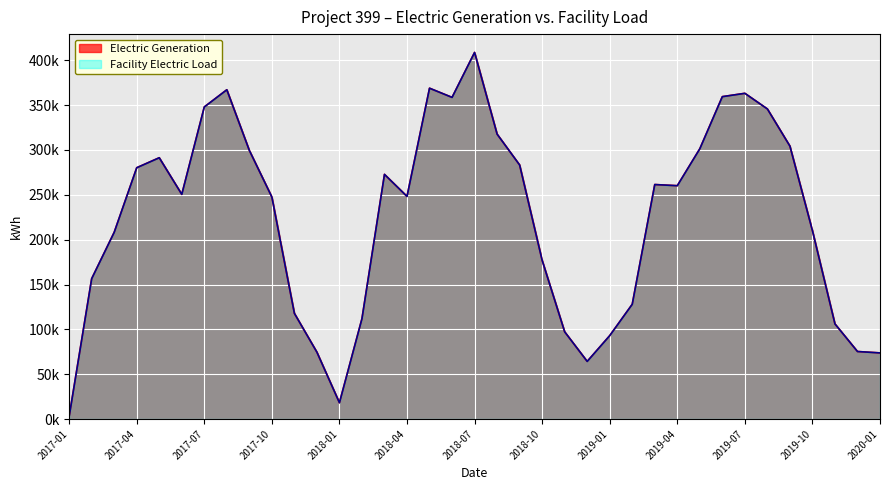

In Facility Electric Load, how many points are higher than both neighbors (excluding endpoints)?

7